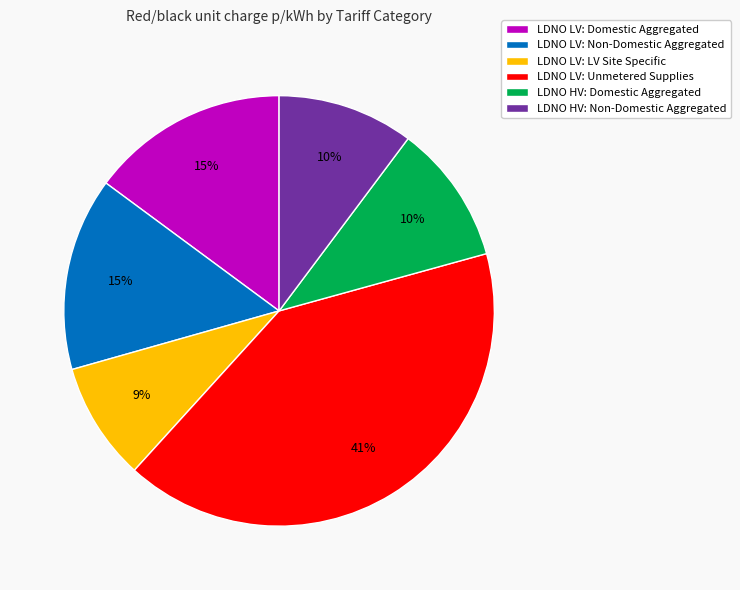

True or false: LDNO HV: Domestic Aggregated accounts for 23% of the total.

False